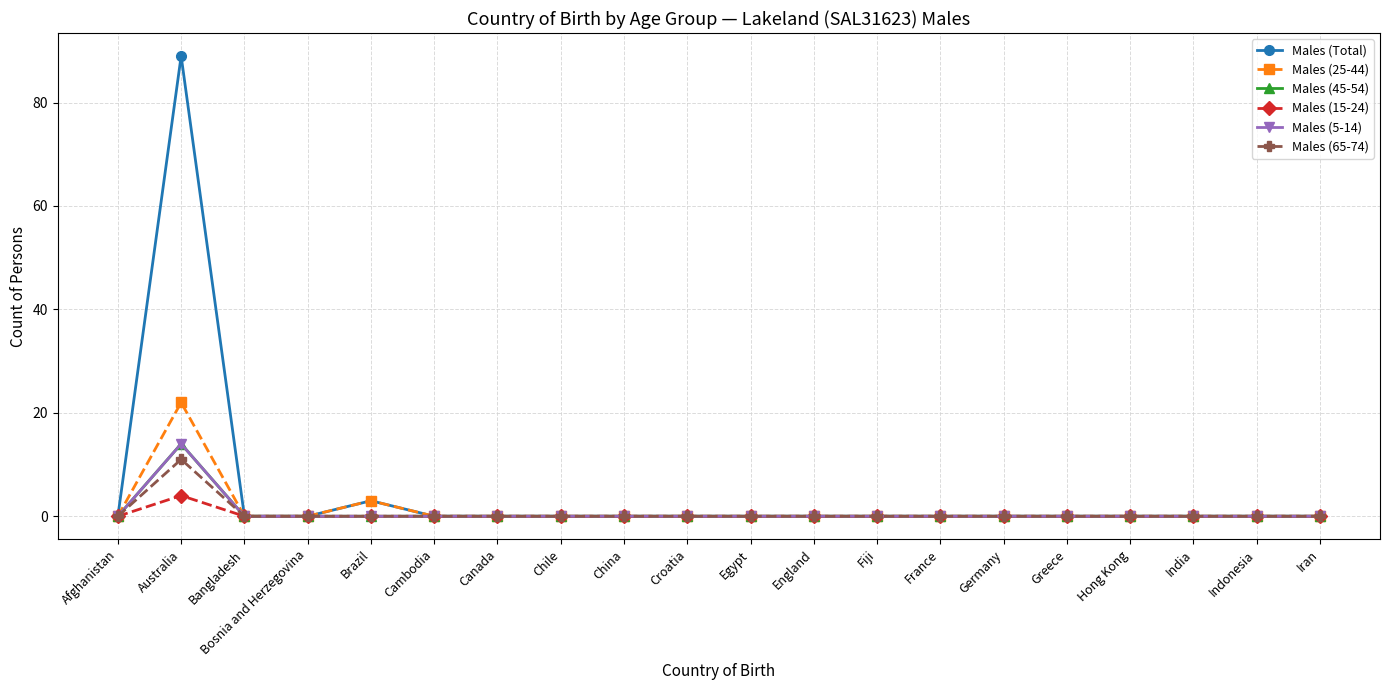

Which series changed the most between Afghanistan and England?

Males (Total)